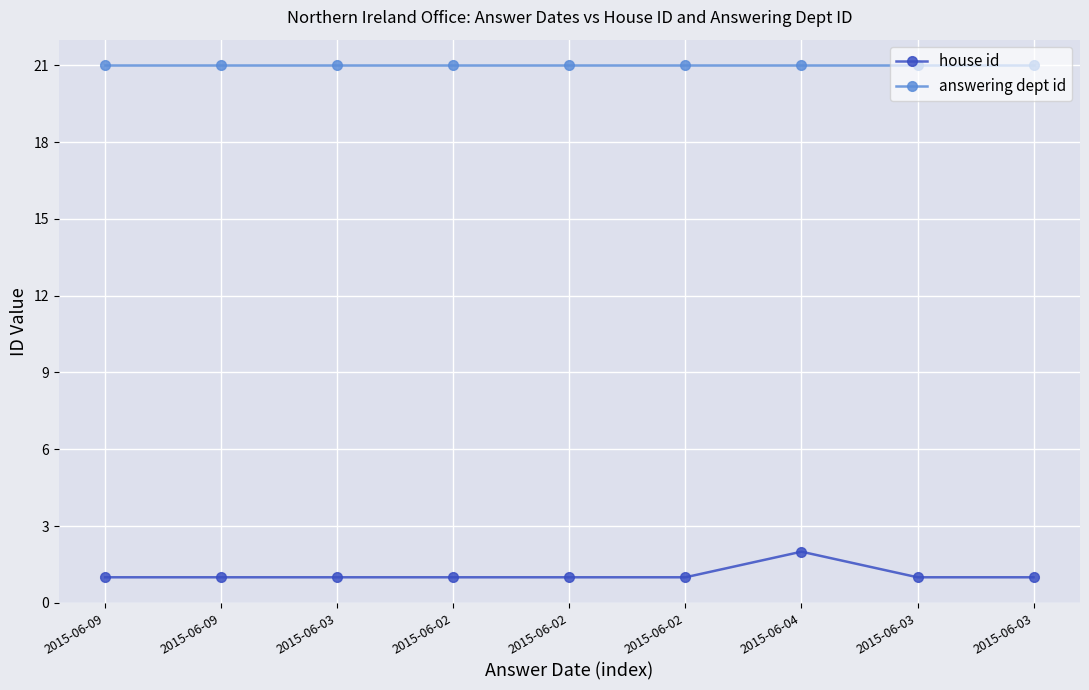

Is this an area chart (filled region under the line)?

No